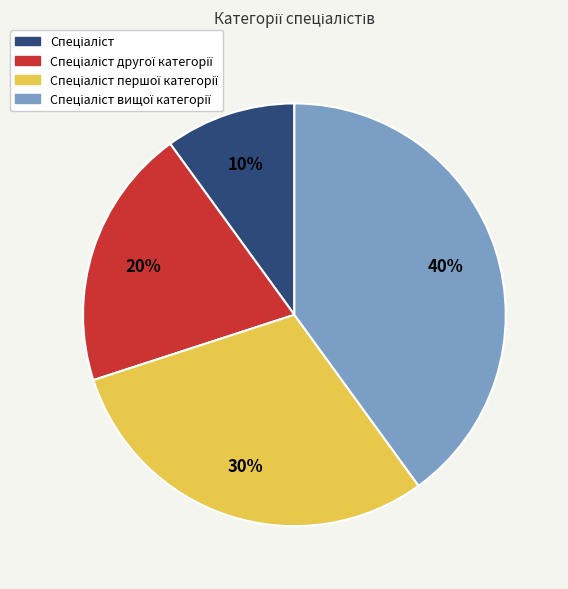

To the nearest percent, what is the difference between the largest and smallest slice percentages?

30%